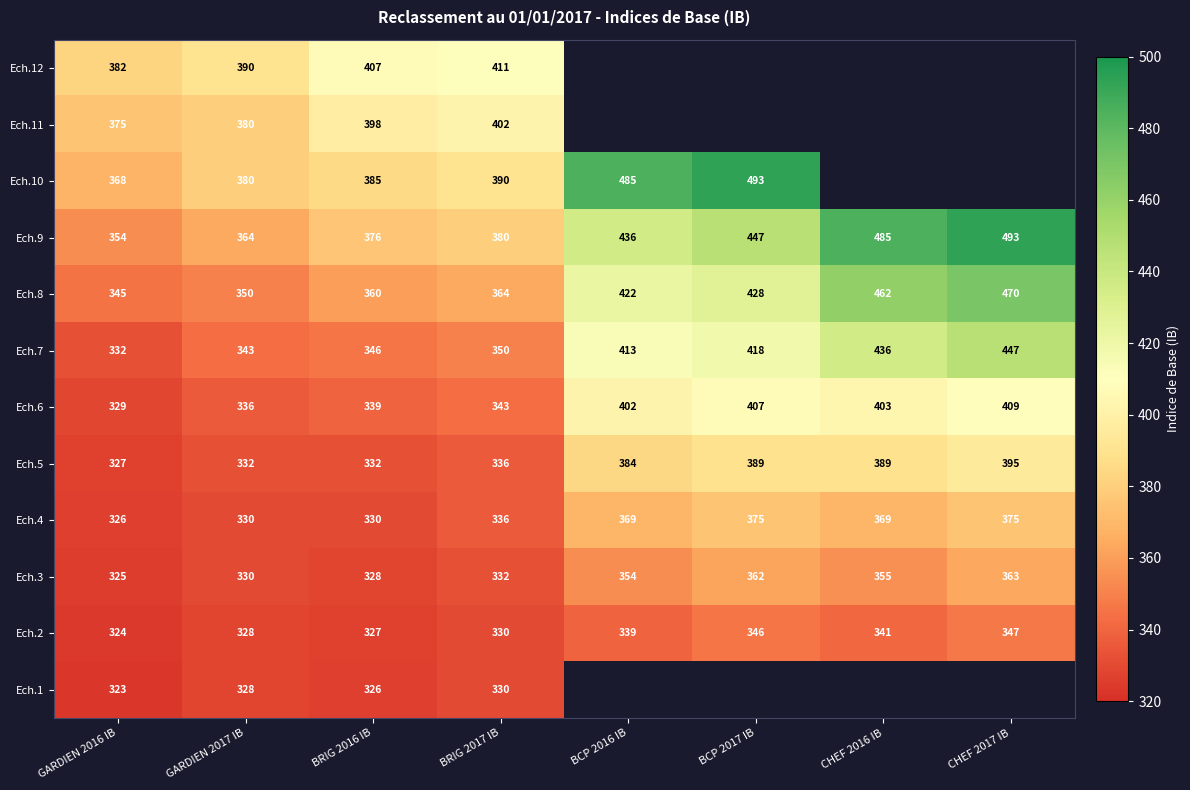

How many values in the Ech.5 series are below 384?

4